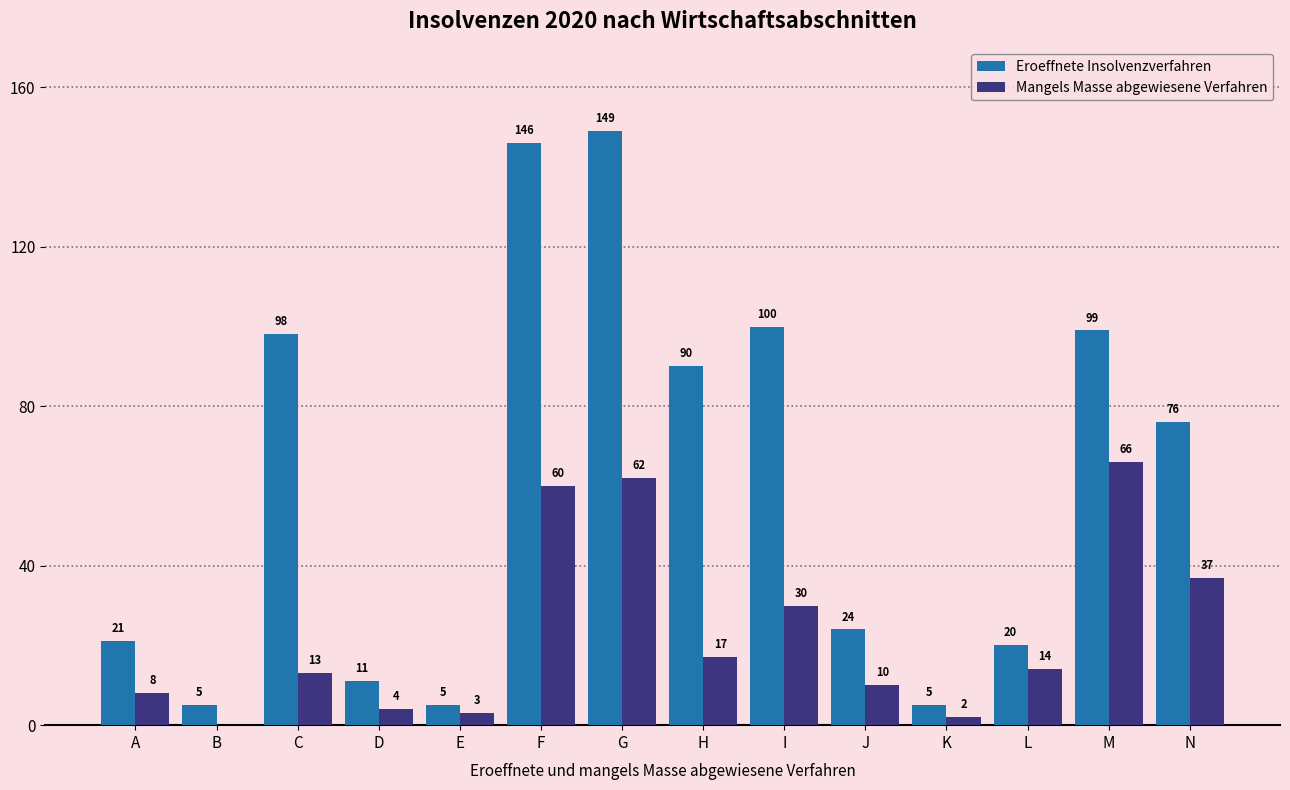

How many groups of bars are there?

14